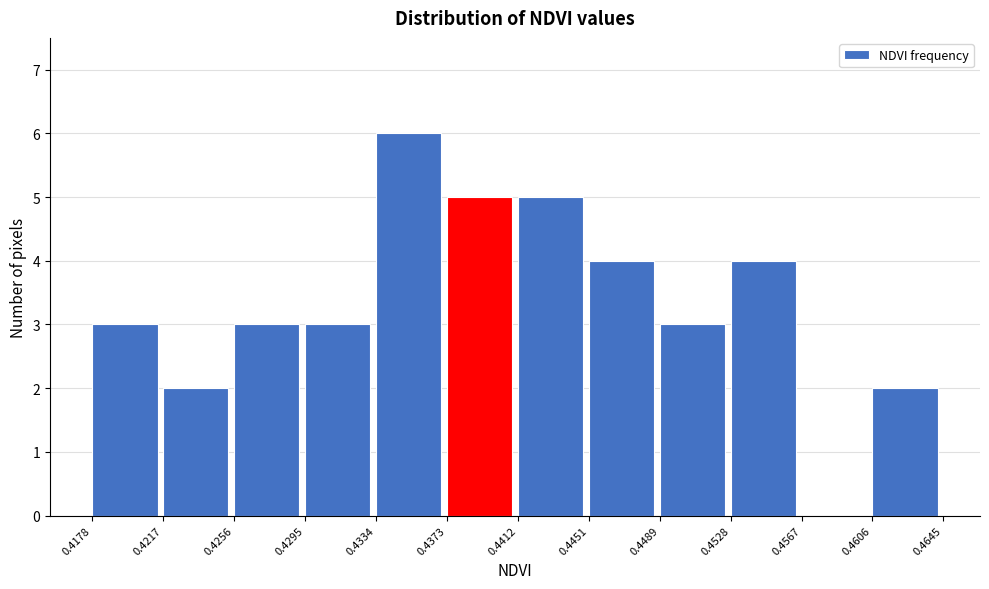

Over which range of the x-axis is the bar tallest?

0.4334 to 0.4373